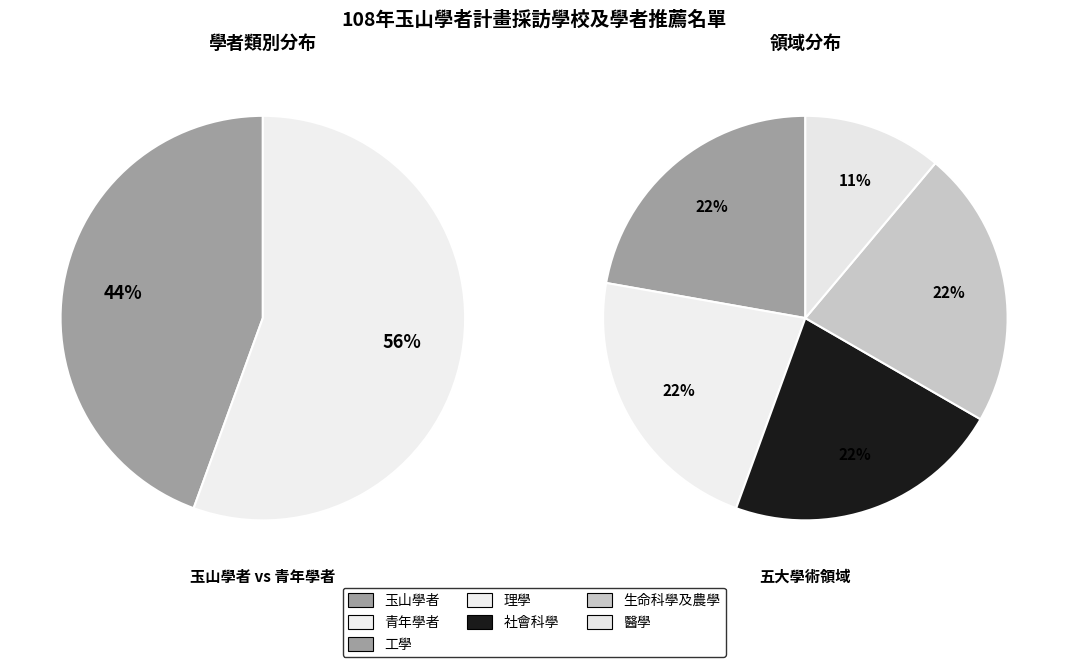

True or false: 玉山學者 accounts for 44% of the total.

True